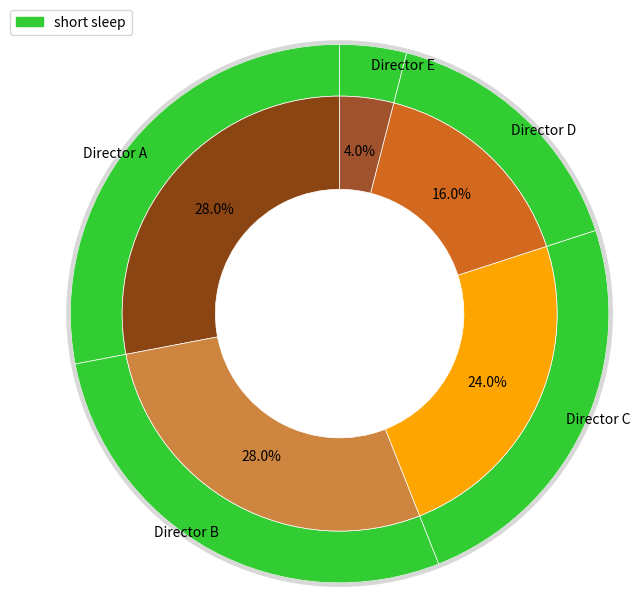

Do 280 and 280 together represent more than half of the pie?

Yes